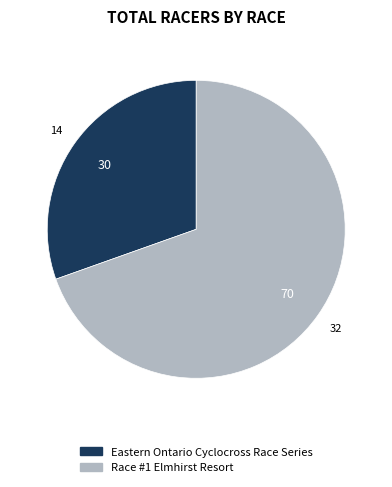

True or false: Race #1 Elmhirst Resort accounts for 70% of the total.

True